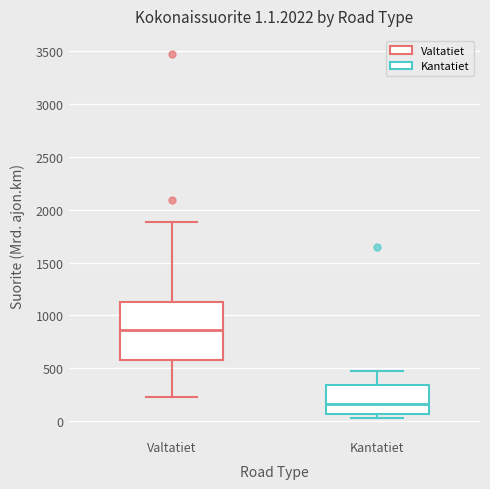

Which box's median line is the highest?

Valtatiet